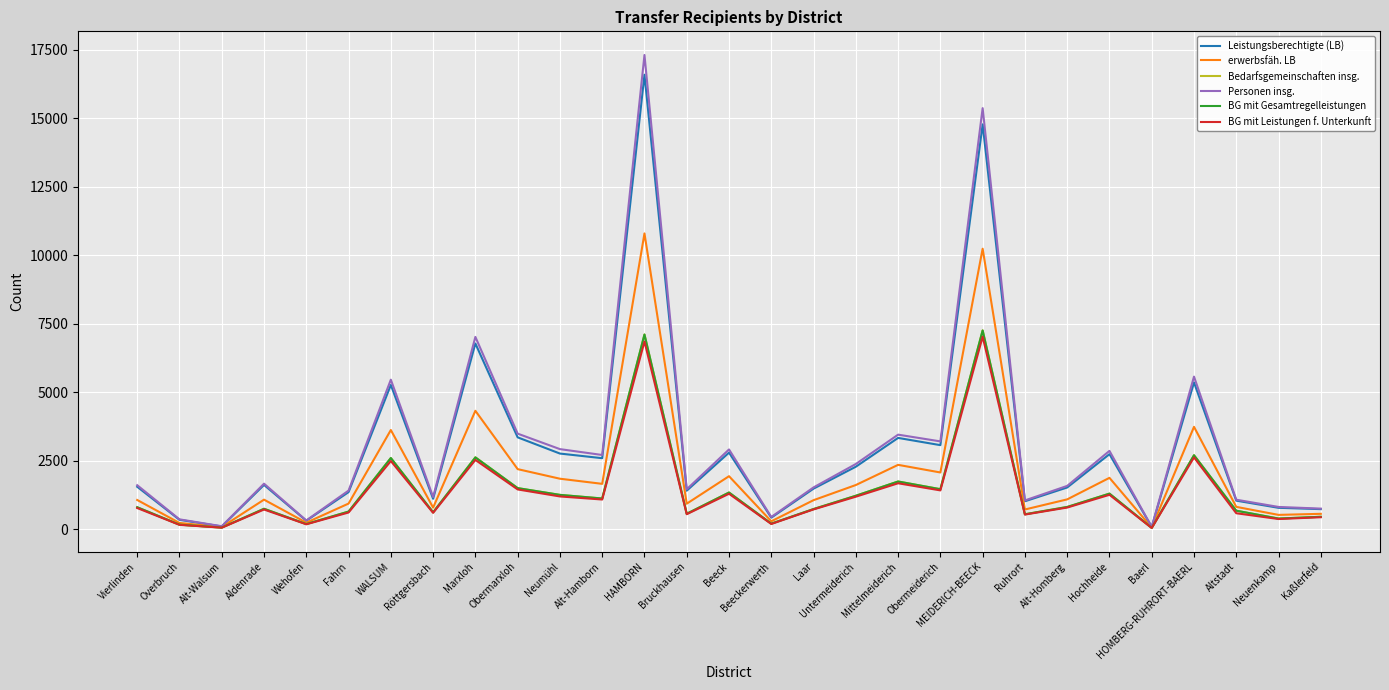

Is it true that BG mit Gesamtregelleistungen equals 562 at Bruckhausen?

True